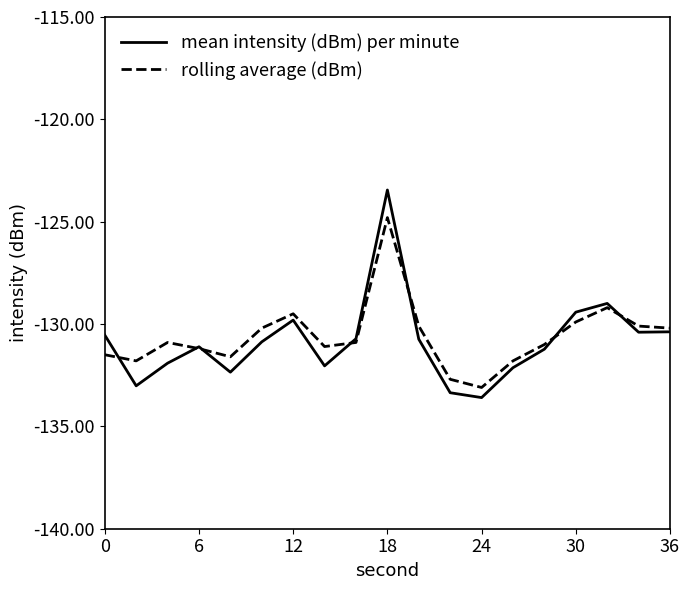

List the series in order of their peak value, lowest first.

rolling average (dBm), mean intensity (dBm) per minute